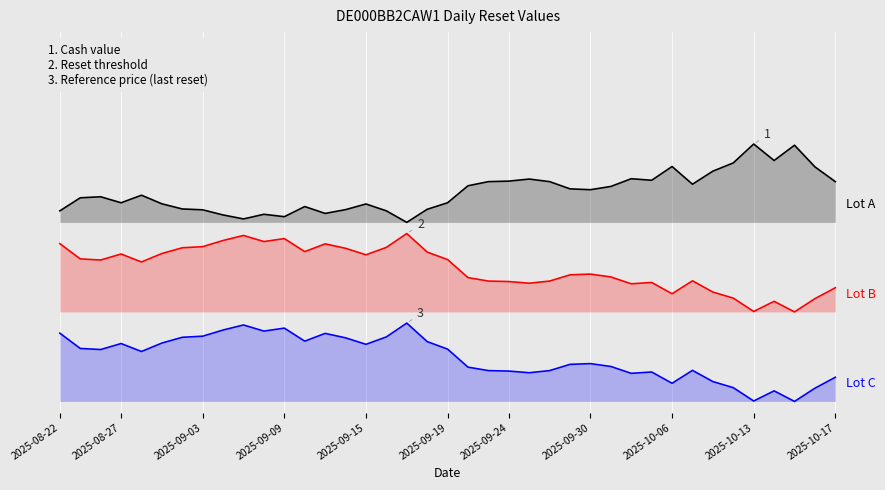

At how many categories does at least one series exceed 3?

39